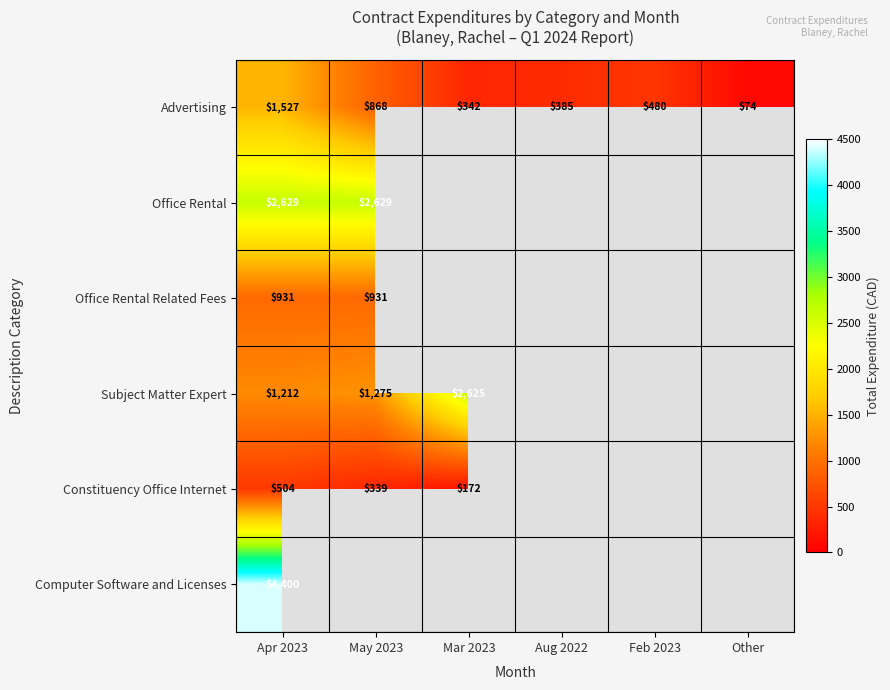

At which label does Advertising reach its minimum?

Other